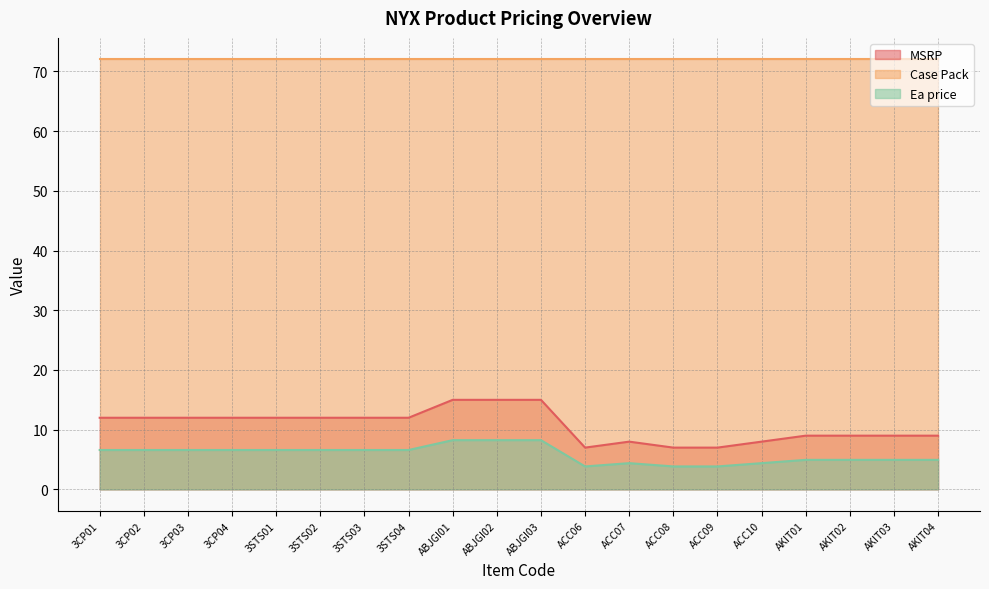

Is the value of MSRP at 3STS04 greater than the value of Ea price at 3STS02?

Yes